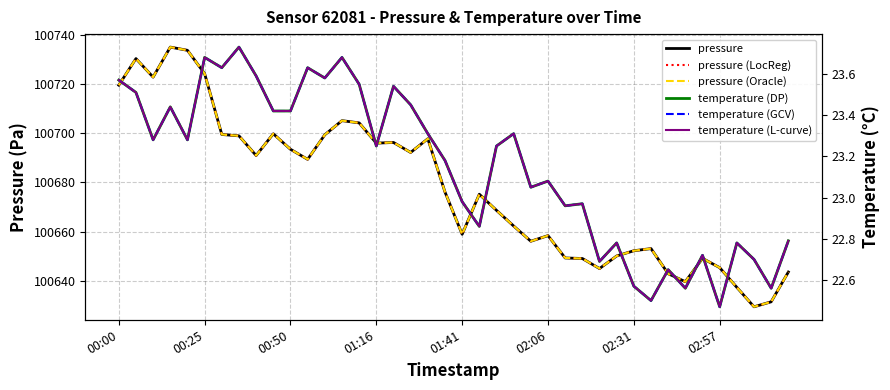

Is the value of temperature (L-curve) at 21 greater than the value of temperature (DP) at 00:25?

No